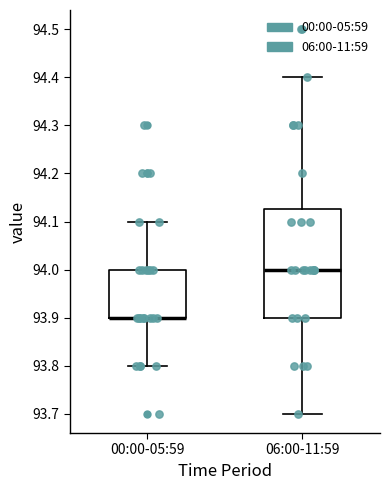

Reading left to right, read every box against the y-axis: the position of its median line, the range the box covers, and the ends of its whiskers. The values are not printed on the chart, so give them approximately, as read against the axis.

00:00-05:59: median 93.90 (drawn on the box's lower edge), box 93.90 to 94.00, whiskers 93.80 to 94.10
06:00-11:59: median 94.00, box 93.90 to 94.13, whiskers 93.70 to 94.40